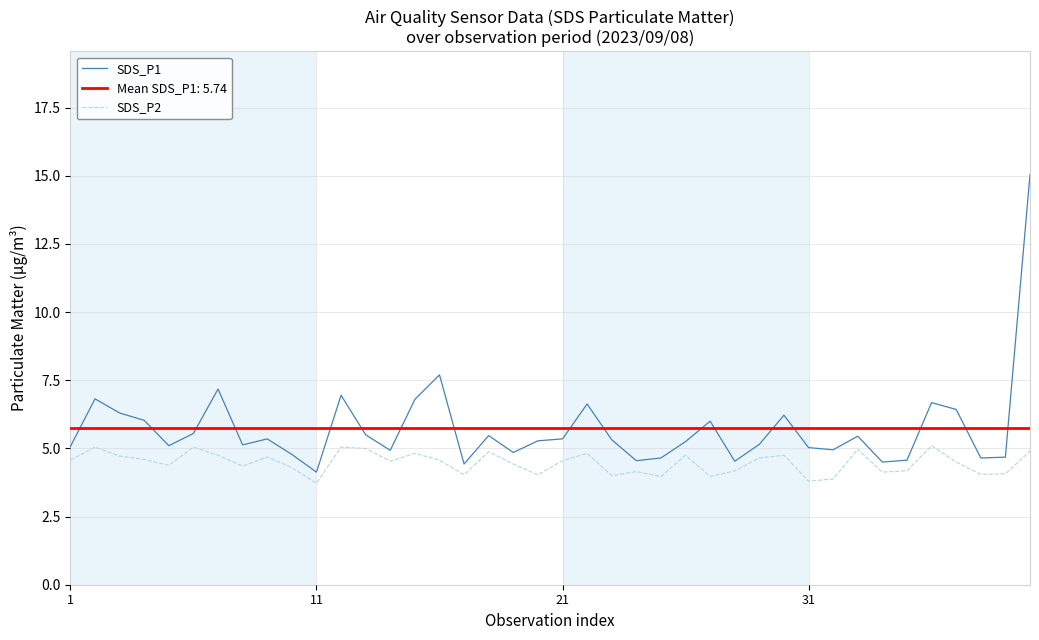

What is the minimum value for SDS_P1?

4.1